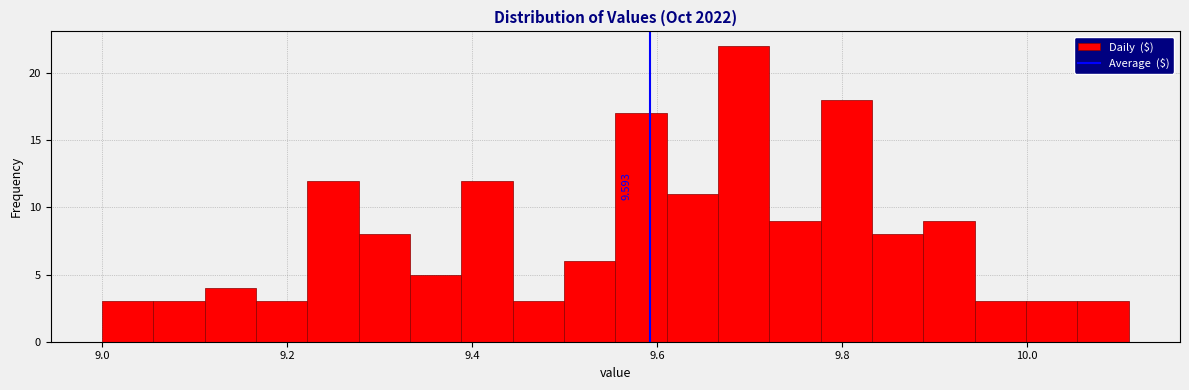

Around what value on the x-axis is the tallest bar? Give the approximate position of its centre, as read against the axis.

9.70